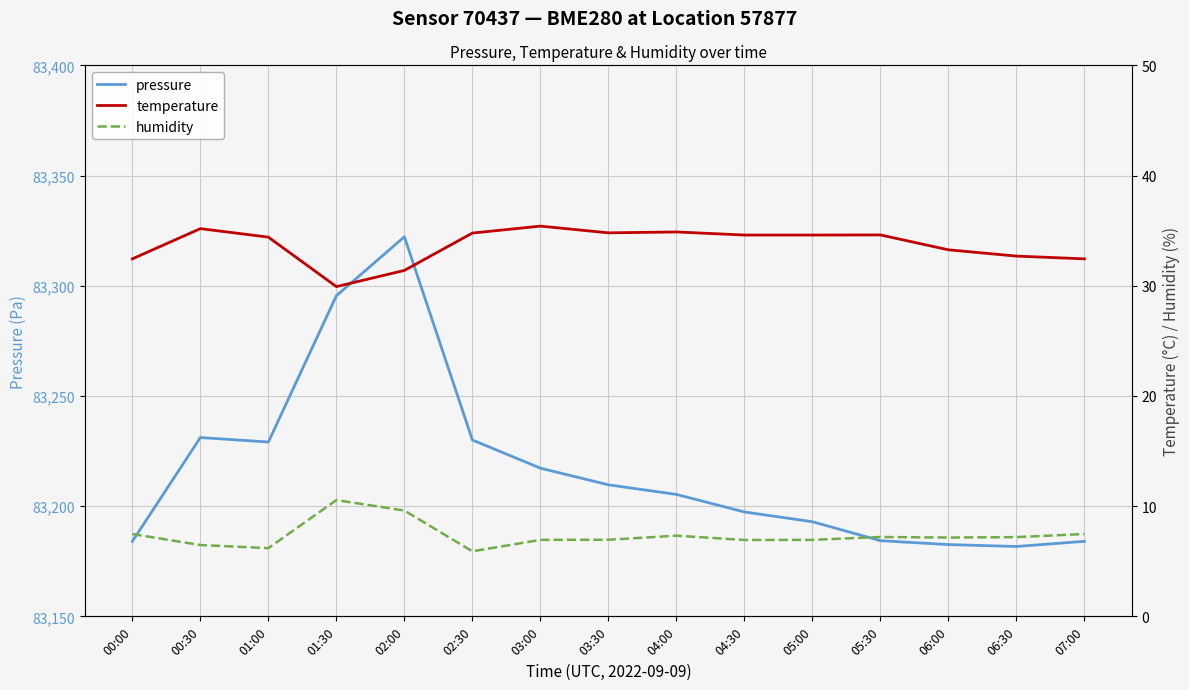

What is the label of the 3rd point from the left?

01:00